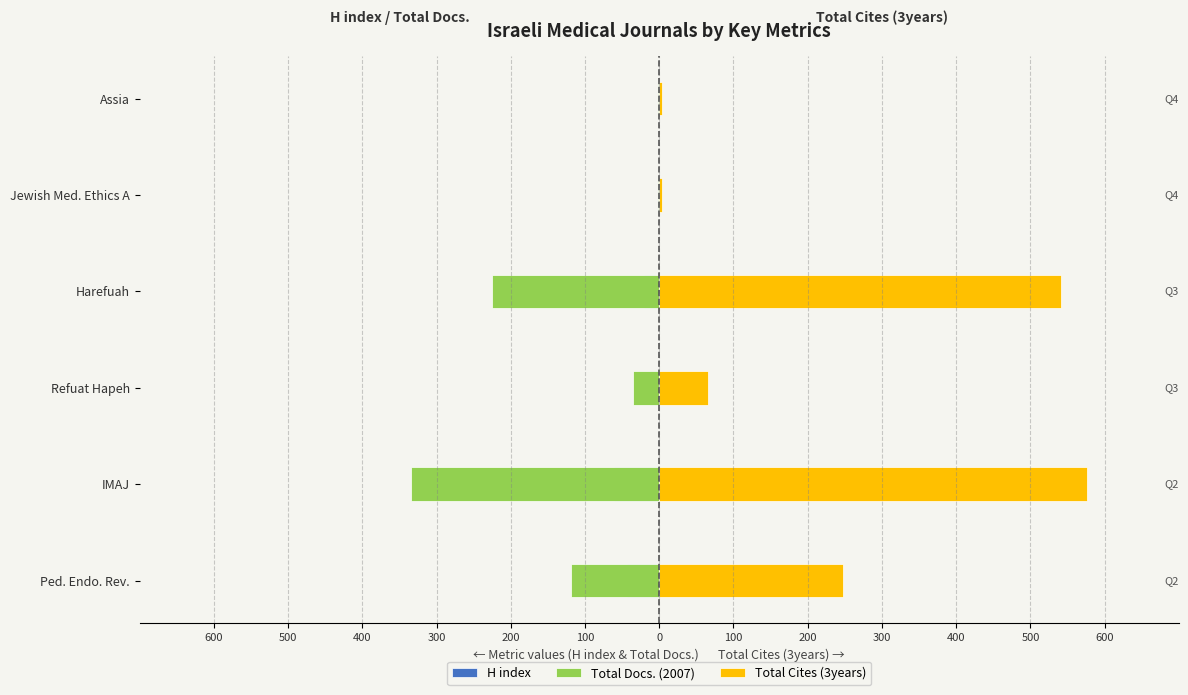

List the series in order of their peak value, lowest first.

H index, Total Docs. (2007), Total Cites (3years)